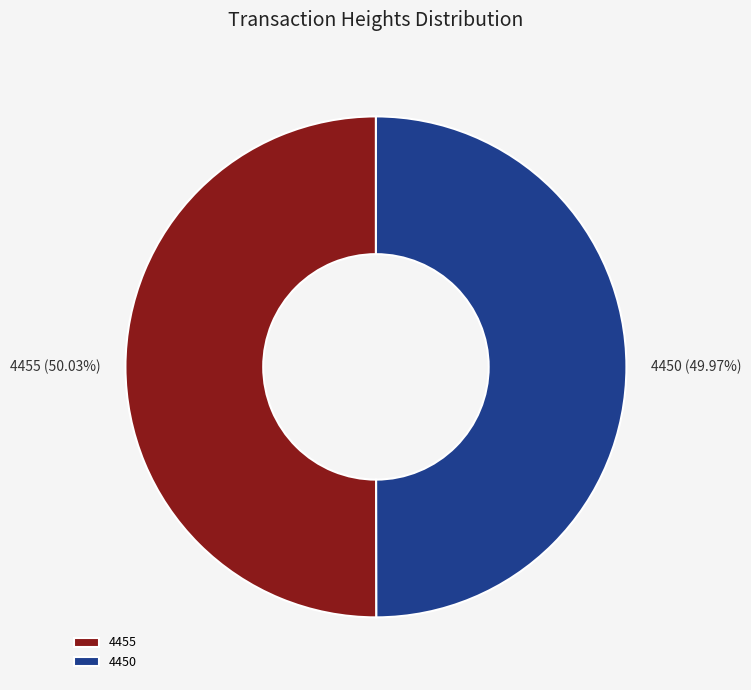

Approximately how many times larger is the value at 4455 compared to 4450?

1.0